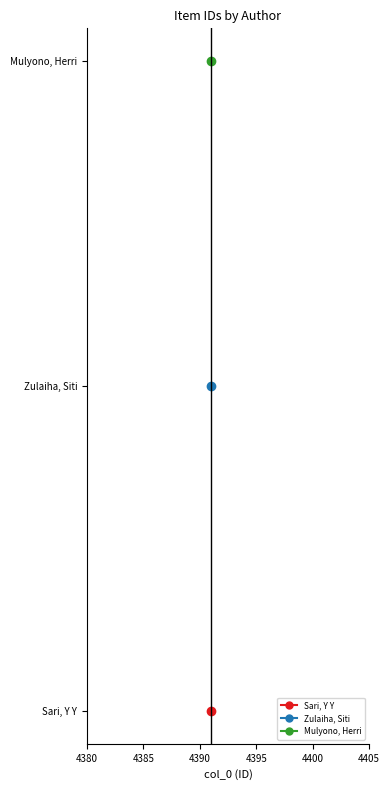

Is this an area chart (filled region under the line)?

No